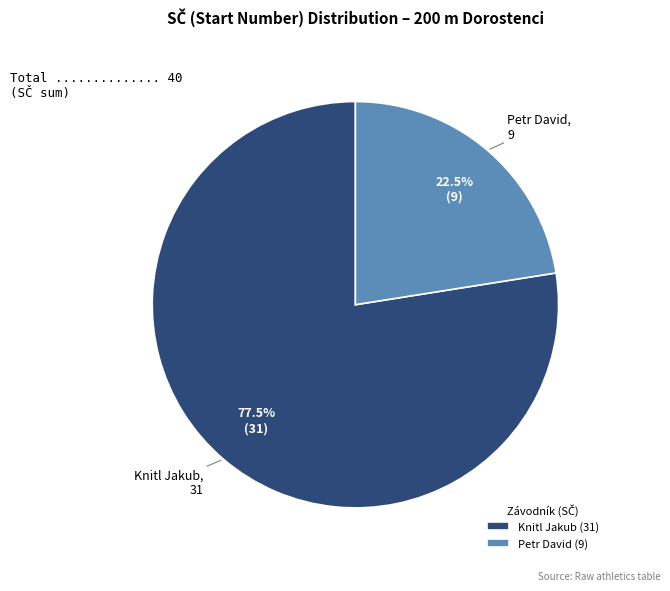

Approximately how many times larger is the value at Petr David (9) compared to Knitl Jakub (31)?

0.3